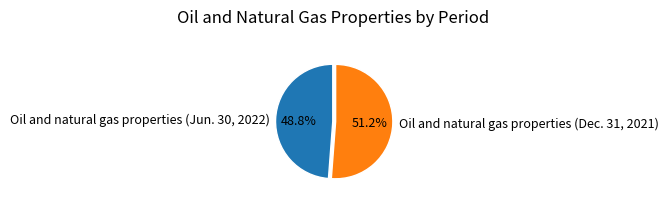

To the nearest percent, what percentage of the pie is Oil and natural gas properties (Dec. 31, 2021)?

51%